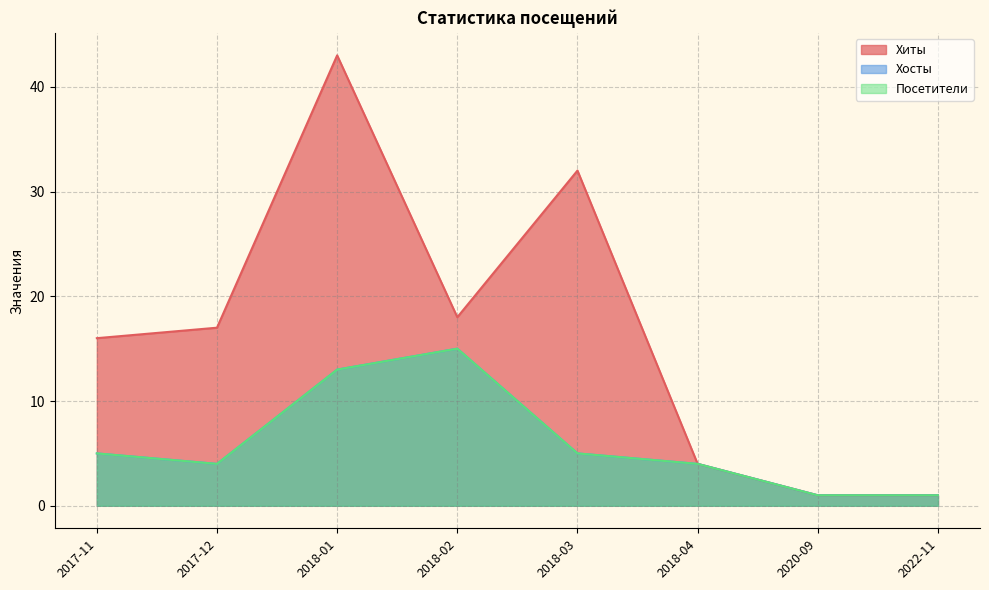

Where does the Посетители series first go above 5?

2018-01